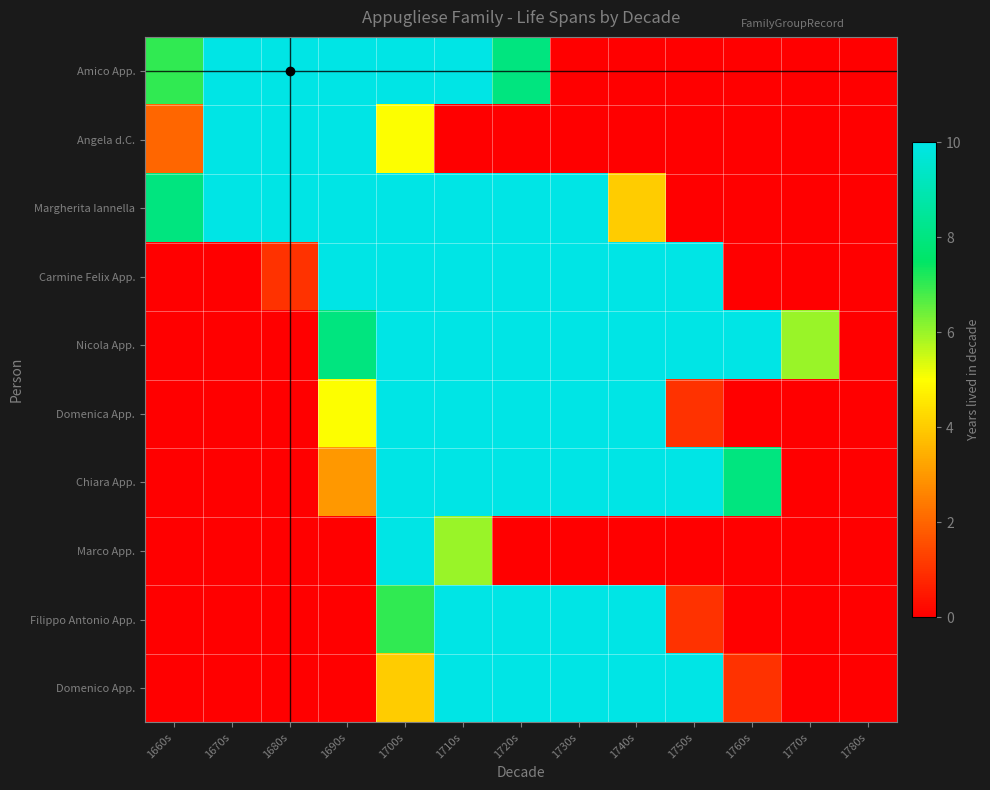

Reading left to right, transcribe all the data shown in this chart.

Amico App.: 1660s=7	1670s=10	1680s=10	1690s=10	1700s=10	1710s=10	1720s=8	1730s=0	1740s=0	1750s=0	1760s=0	1770s=0	1780s=0
Angela d.C.: 1660s=2	1670s=10	1680s=10	1690s=10	1700s=5	1710s=0	1720s=0	1730s=0	1740s=0	1750s=0	1760s=0	1770s=0	1780s=0
Margherita Iannella: 1660s=8	1670s=10	1680s=10	1690s=10	1700s=10	1710s=10	1720s=10	1730s=10	1740s=4	1750s=0	1760s=0	1770s=0	1780s=0
Carmine Felix App.: 1660s=0	1670s=0	1680s=1	1690s=10	1700s=10	1710s=10	1720s=10	1730s=10	1740s=10	1750s=10	1760s=0	1770s=0	1780s=0
Nicola App.: 1660s=0	1670s=0	1680s=0	1690s=8	1700s=10	1710s=10	1720s=10	1730s=10	1740s=10	1750s=10	1760s=10	1770s=6	1780s=0
Domenica App.: 1660s=0	1670s=0	1680s=0	1690s=5	1700s=10	1710s=10	1720s=10	1730s=10	1740s=10	1750s=1	1760s=0	1770s=0	1780s=0
Chiara App.: 1660s=0	1670s=0	1680s=0	1690s=3	1700s=10	1710s=10	1720s=10	1730s=10	1740s=10	1750s=10	1760s=8	1770s=0	1780s=0
Marco App.: 1660s=0	1670s=0	1680s=0	1690s=0	1700s=10	1710s=6	1720s=0	1730s=0	1740s=0	1750s=0	1760s=0	1770s=0	1780s=0
Filippo Antonio App.: 1660s=0	1670s=0	1680s=0	1690s=0	1700s=7	1710s=10	1720s=10	1730s=10	1740s=10	1750s=1	1760s=0	1770s=0	1780s=0
Domenico App.: 1660s=0	1670s=0	1680s=0	1690s=0	1700s=4	1710s=10	1720s=10	1730s=10	1740s=10	1750s=10	1760s=1	1770s=0	1780s=0